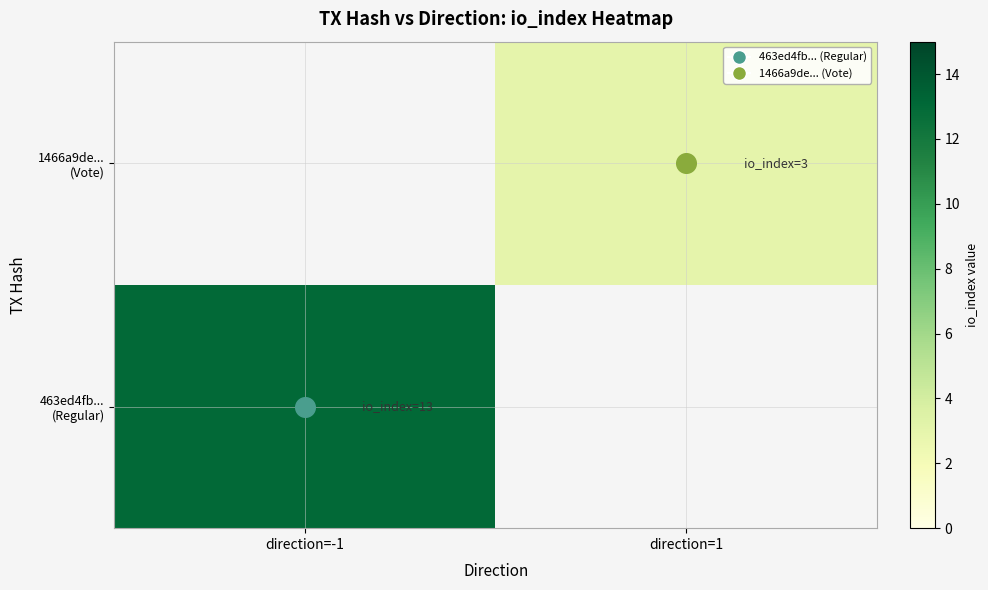

Between direction=1 and direction=-1, which is larger?

direction=-1